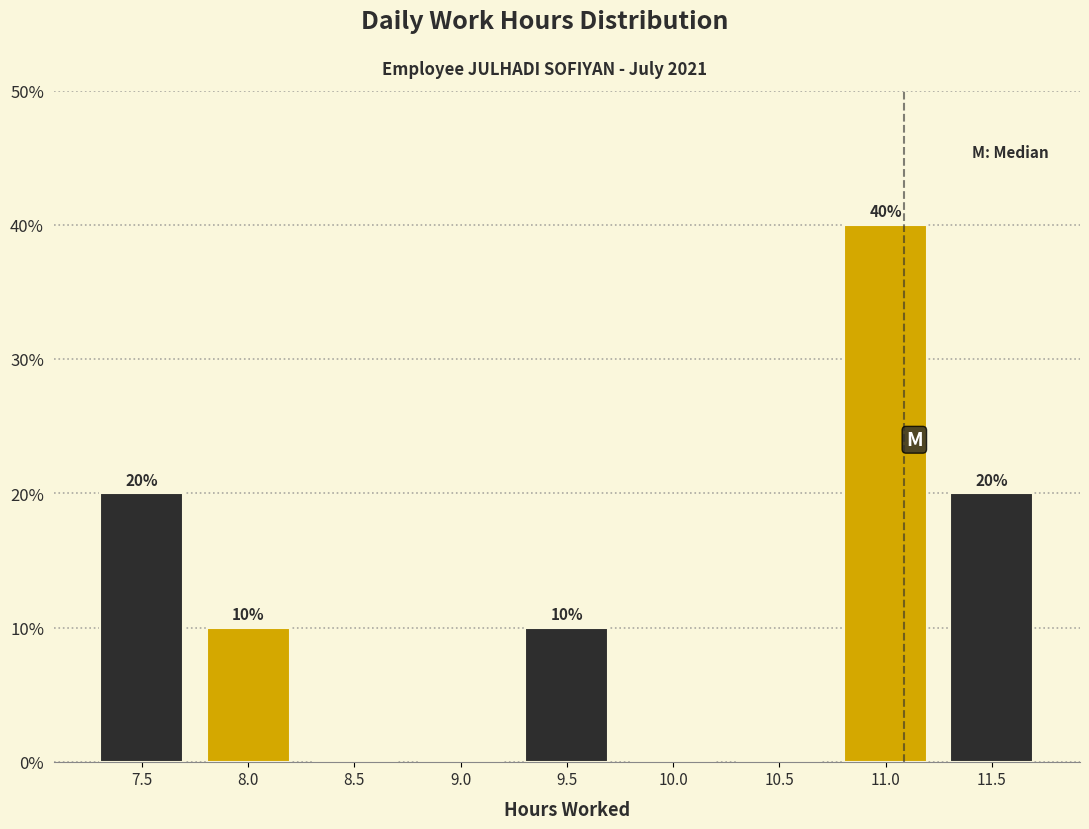

Reading left to right, list all the values displayed in this chart.

7.5=20	8.0=10	8.5=0	9.0=0	9.5=10	10.0=0	10.5=0	11.0=40	11.5=20